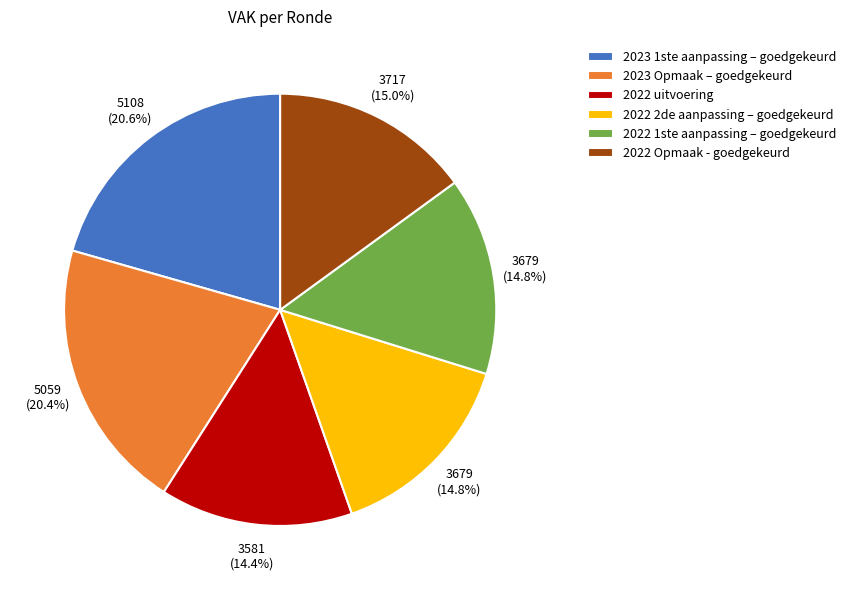

Is there any slice that represents more than half of the pie?

No